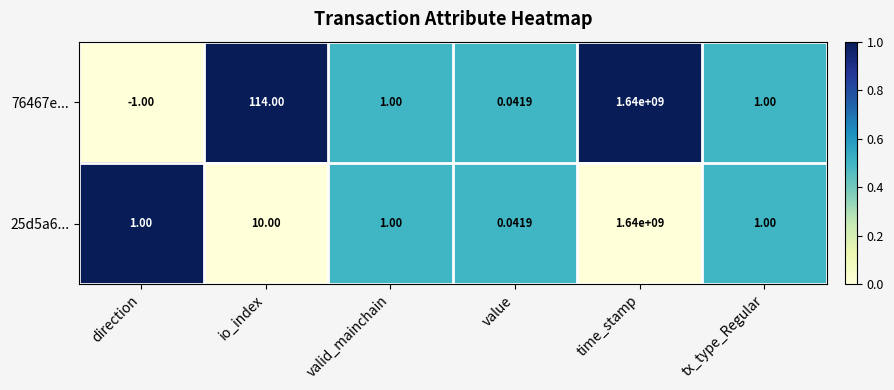

At which category does the chart reach its peak across all series?

time_stamp